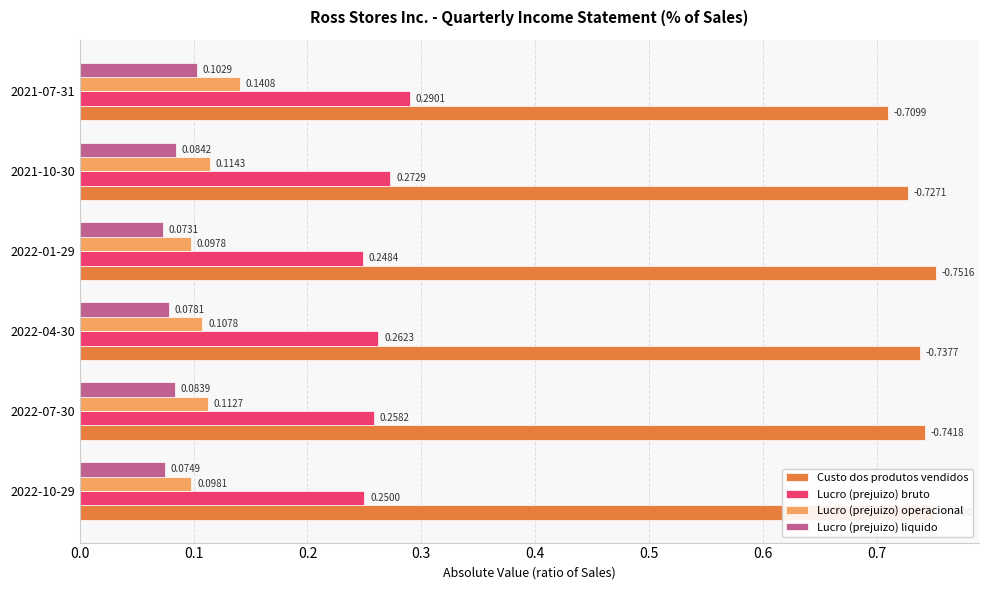

At which category does the chart reach its minimum across all series?

2022-01-29